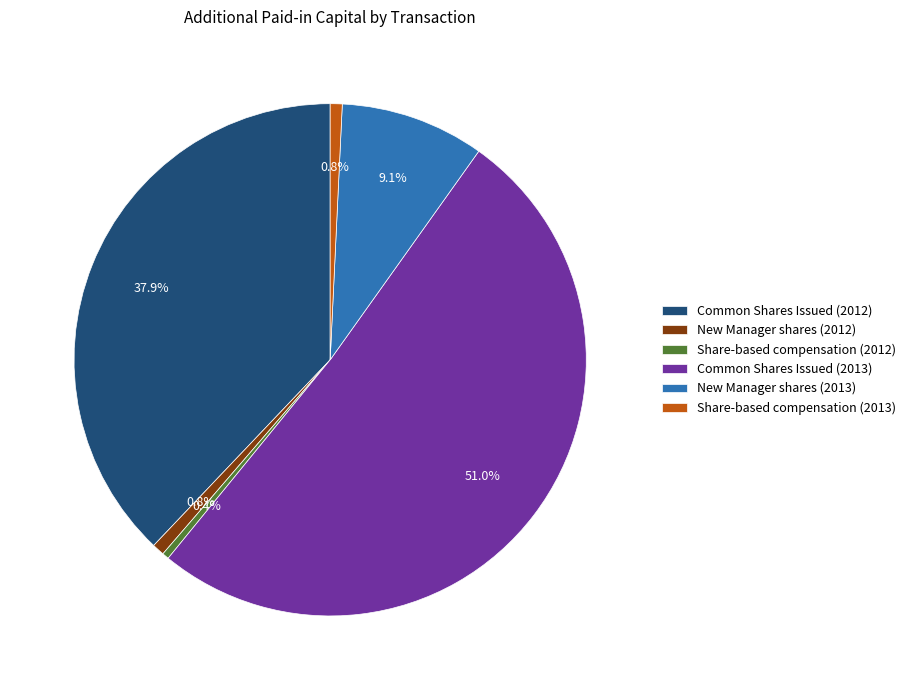

Is Common Shares Issued (2013) the majority of the pie?

Yes